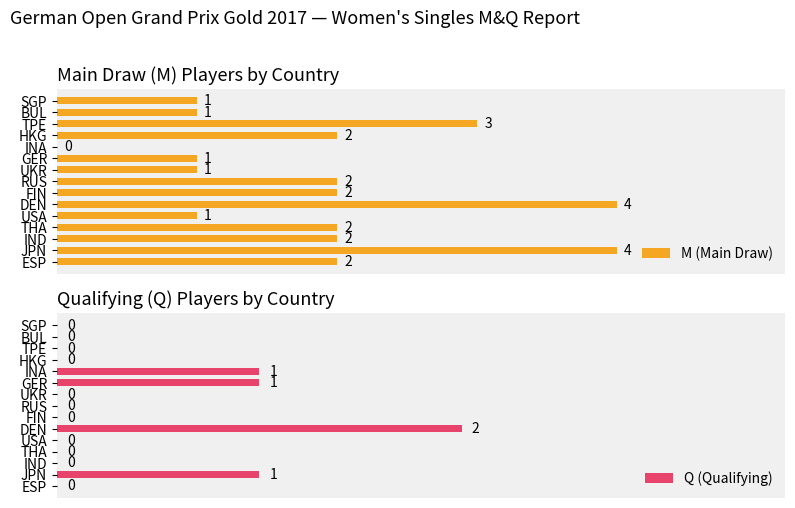

Which series has the widest spread of values?

M (Main Draw)